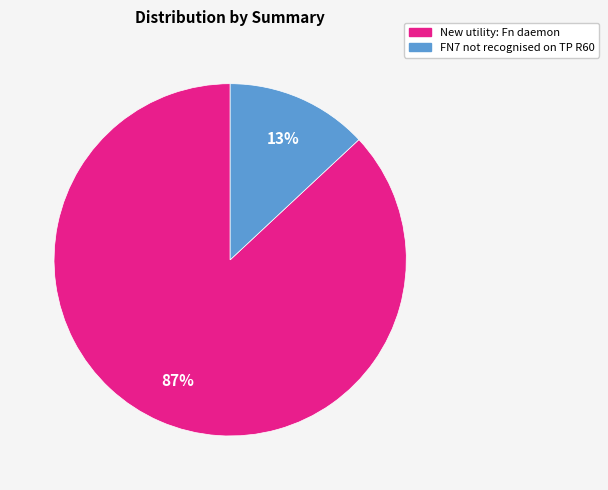

True or false: FN7 not recognised on TP R60 accounts for 23% of the total.

False